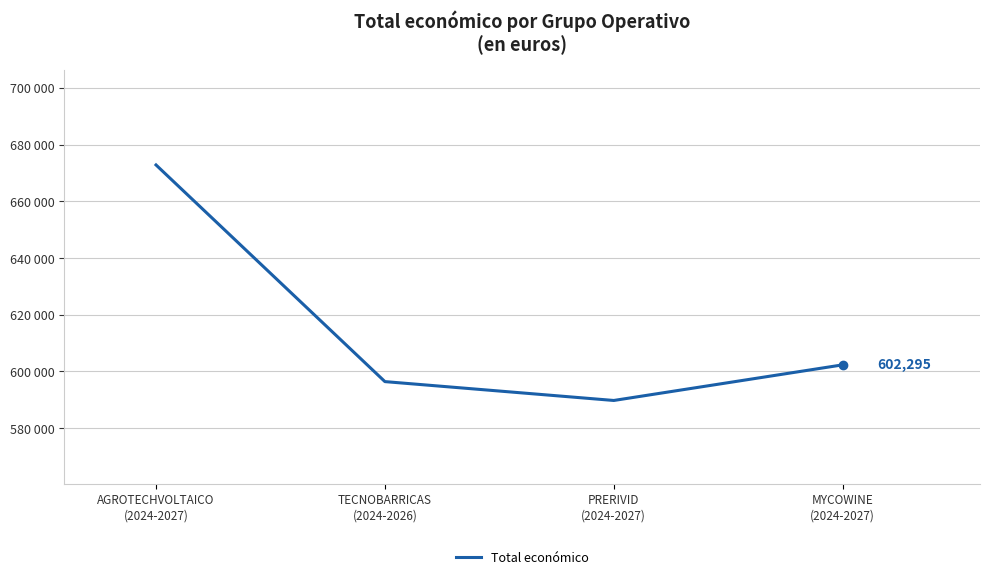

List the labels in order of value, largest first.

AGROTECHVOLTAICO
(2024-2027), MYCOWINE
(2024-2027), TECNOBARRICAS
(2024-2026), PRERIVID
(2024-2027)